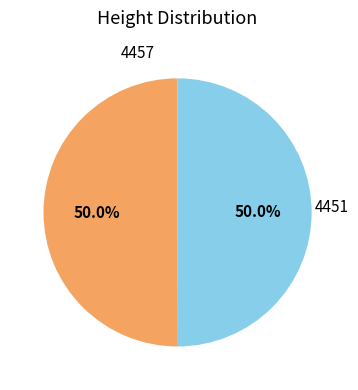

Which category accounts for the majority?

4457